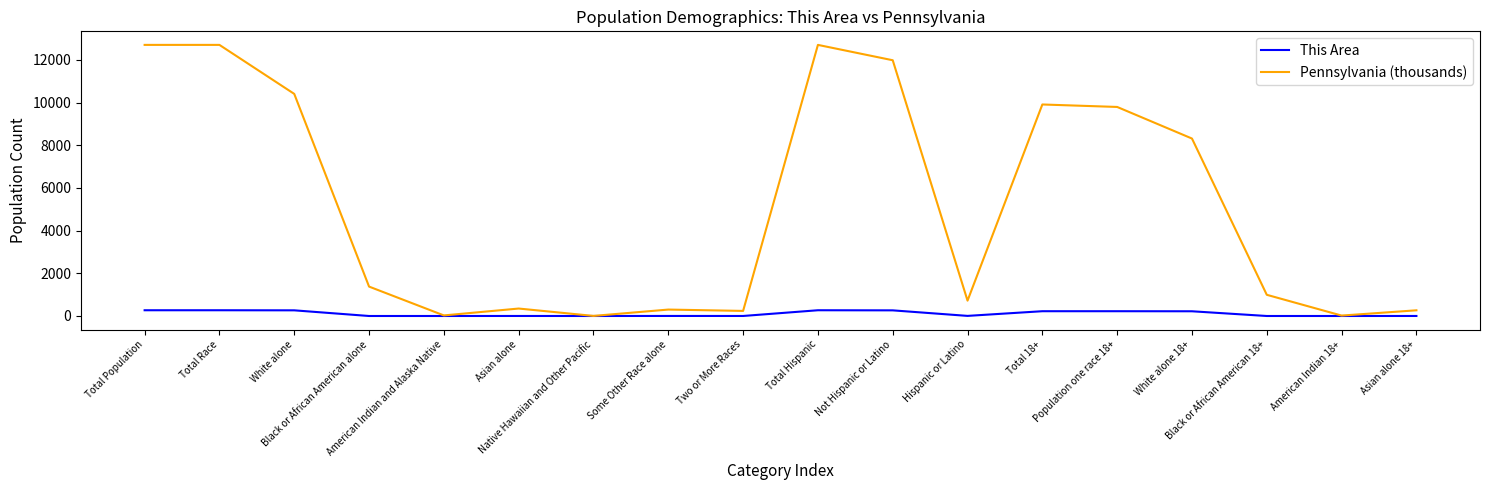

What is the maximum value for Pennsylvania (thousands)?

12702.4